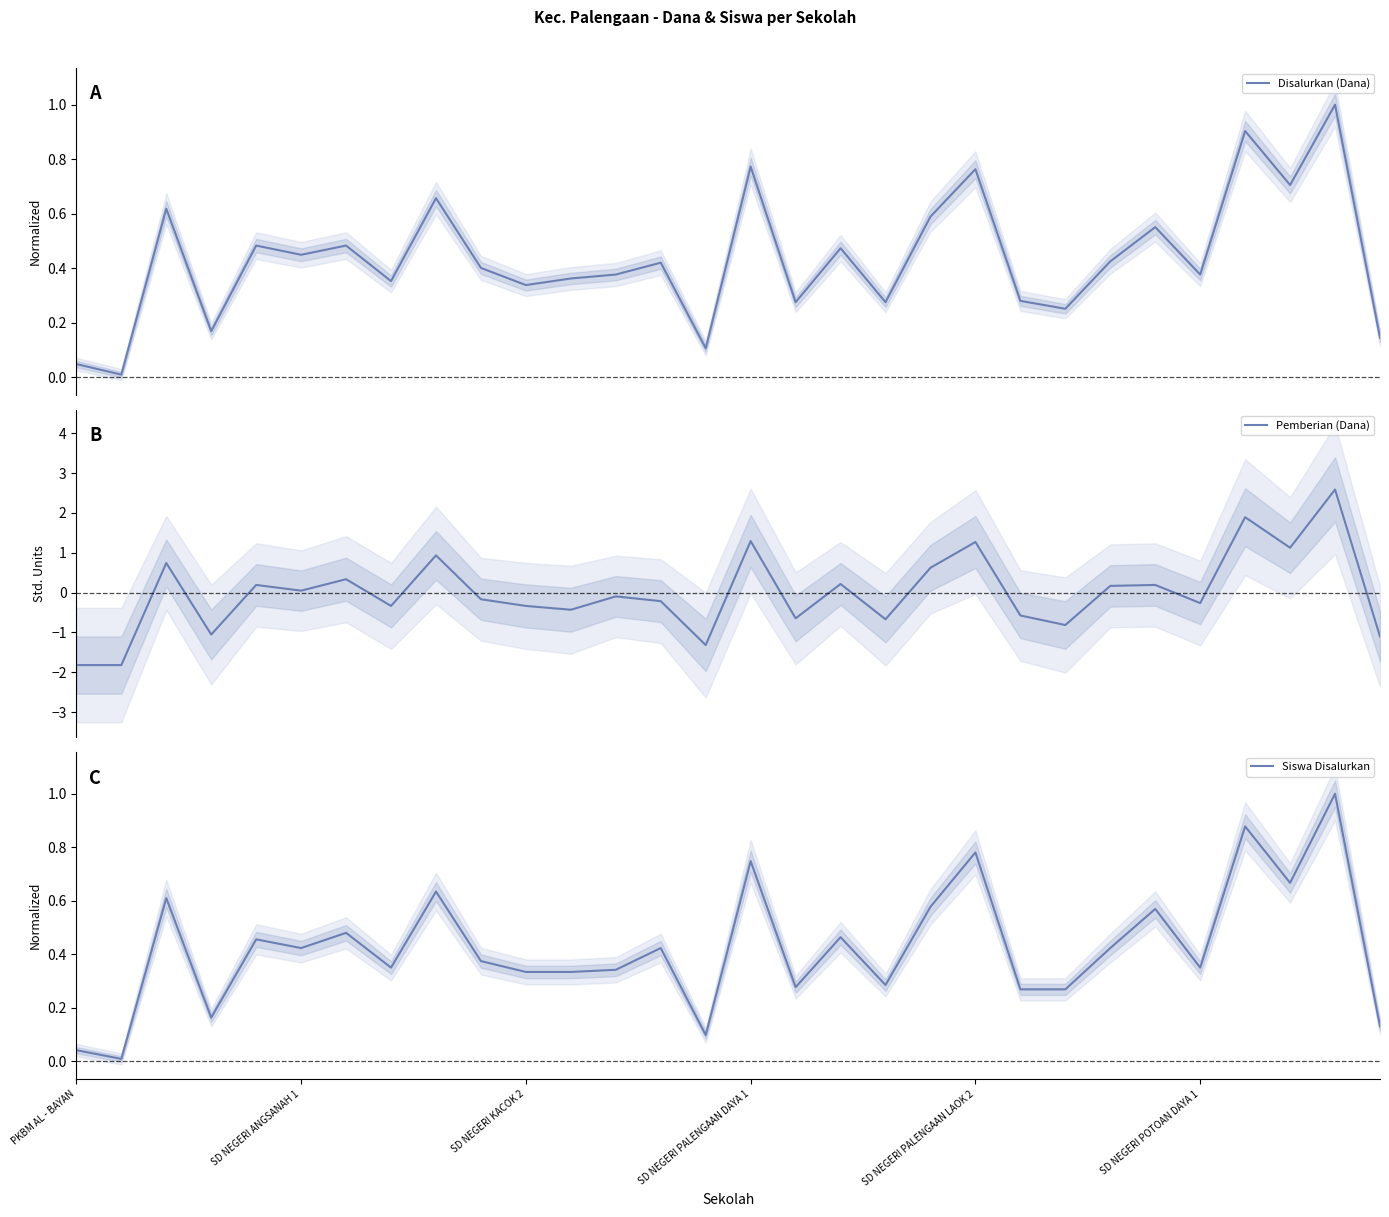

In Siswa Disalurkan, how many points are higher than both neighbors (excluding endpoints)?

11